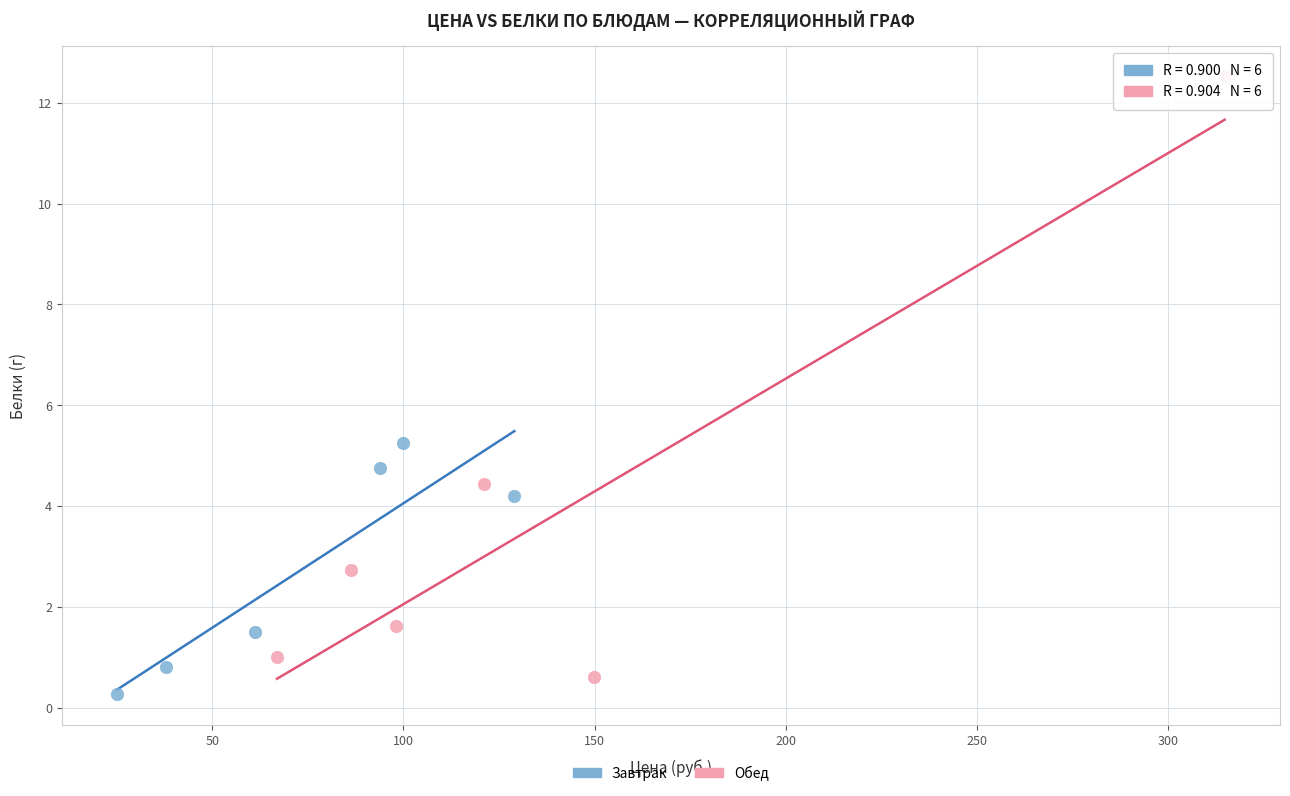

Which series has the largest Y range (max minus min)?

Обед